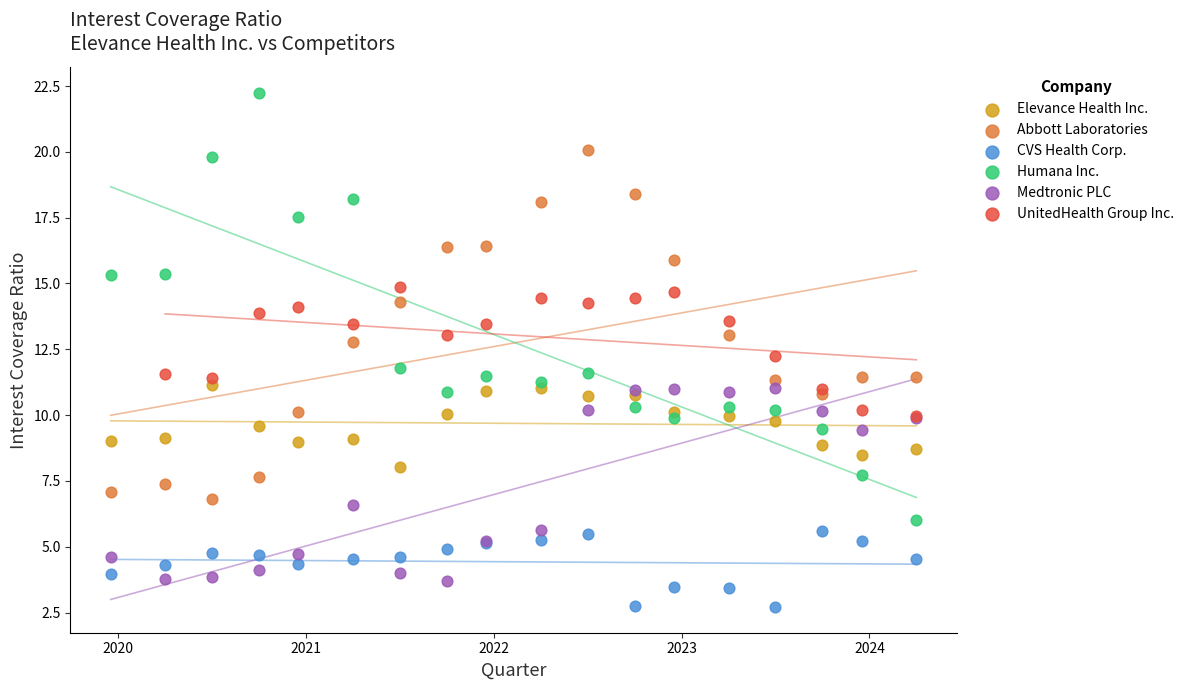

Which series reaches the minimum Y coordinate?

CVS Health Corp.